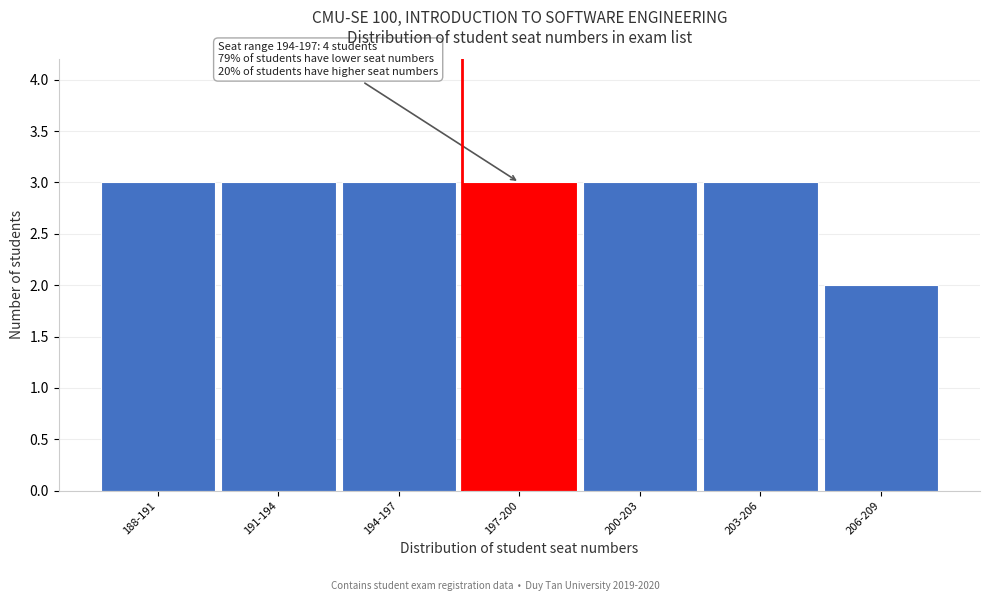

Reading left to right, list all the values displayed in this chart.

188-191=3	191-194=3	194-197=3	197-200=3	200-203=3	203-206=3	206-209=2